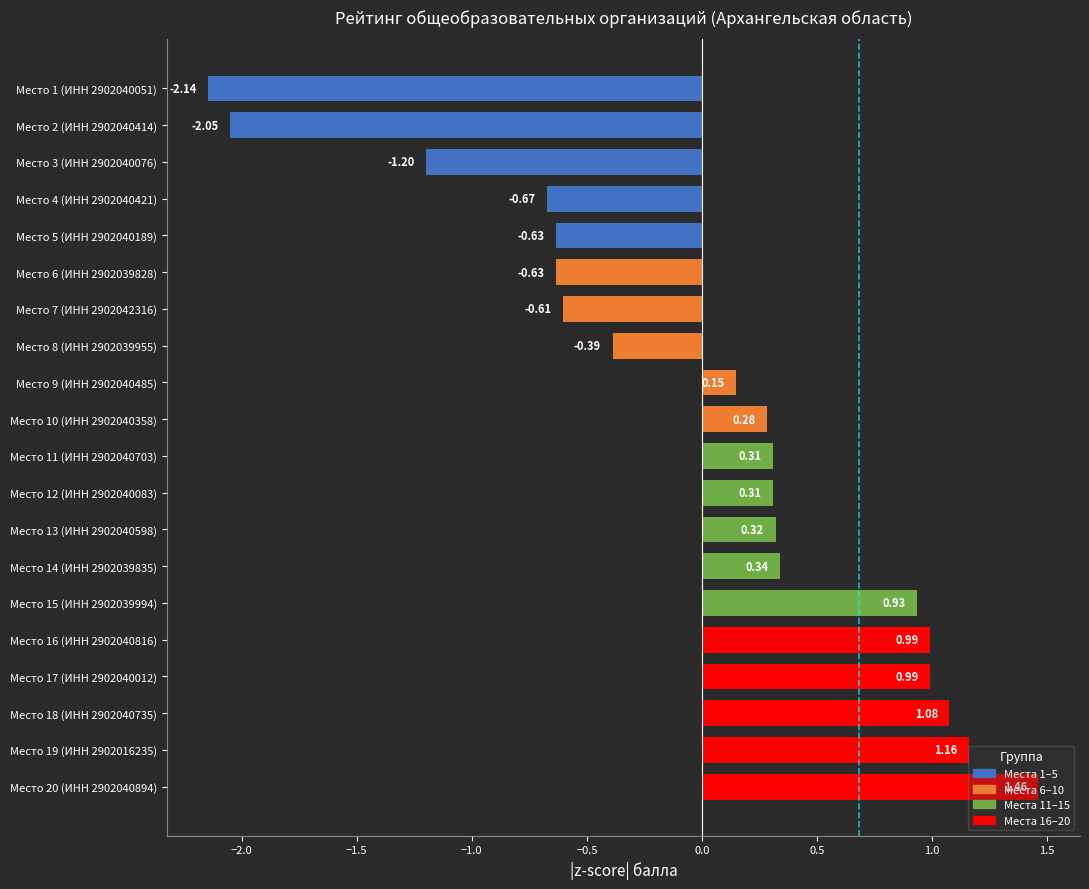

Are the bars horizontal?

Yes